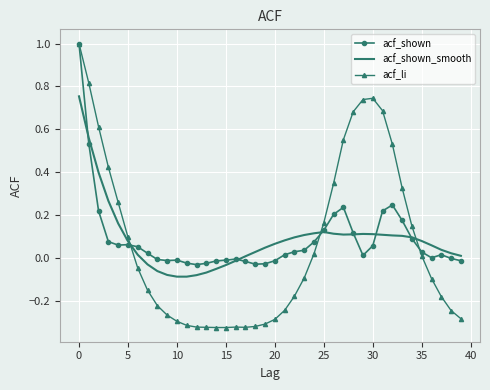

Which series has the widest spread of values?

acf_li